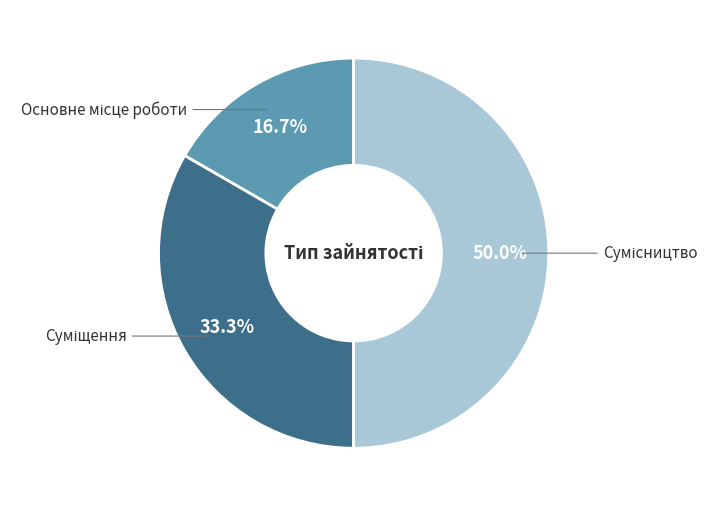

Is it true that Сумісництво is 60% of the pie?

False